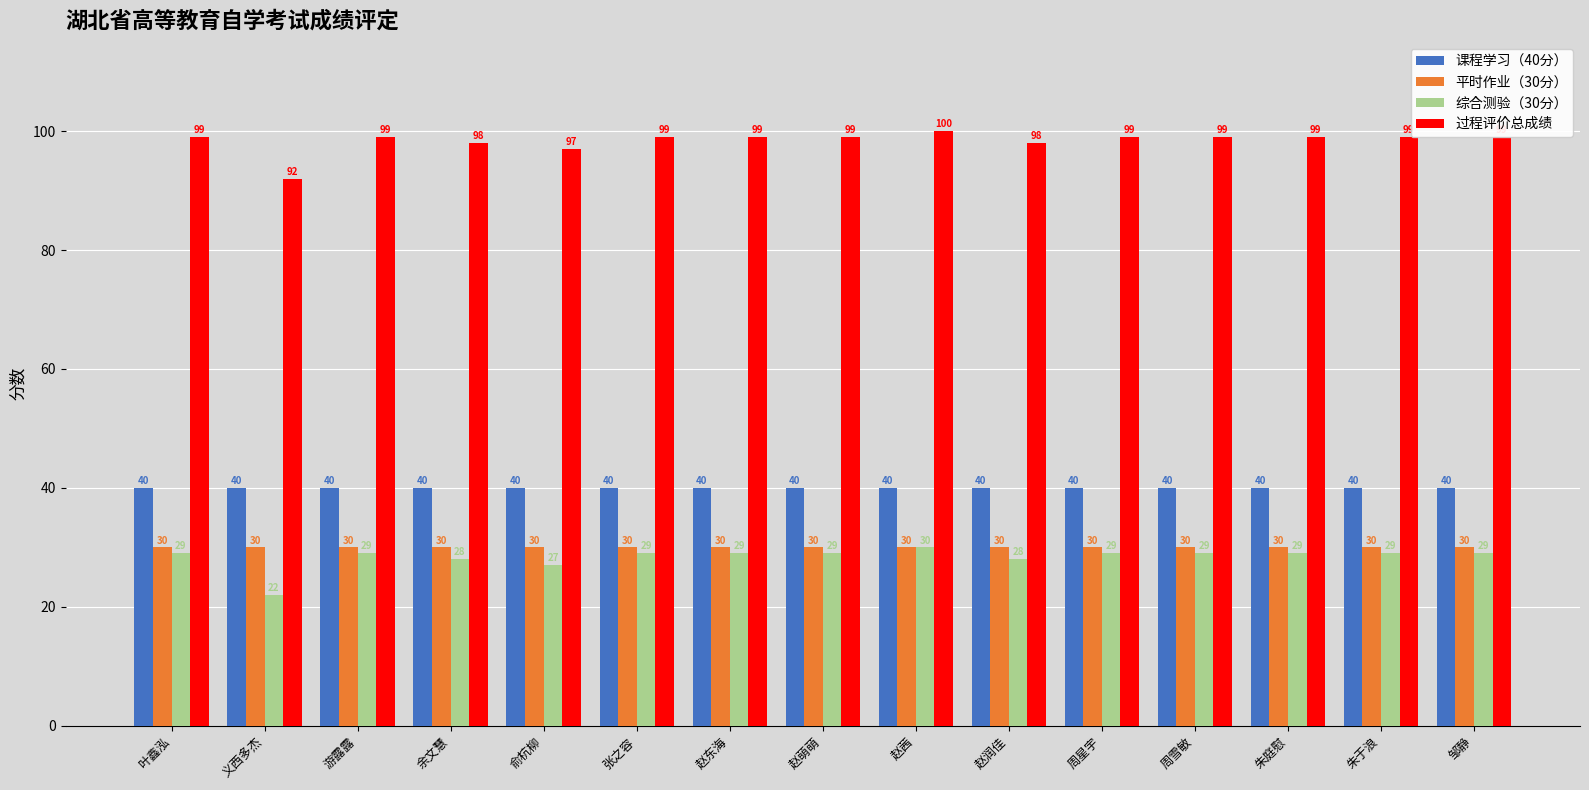

What is the value of the 过程评价总成绩 bar at the 3rd from the left?

99